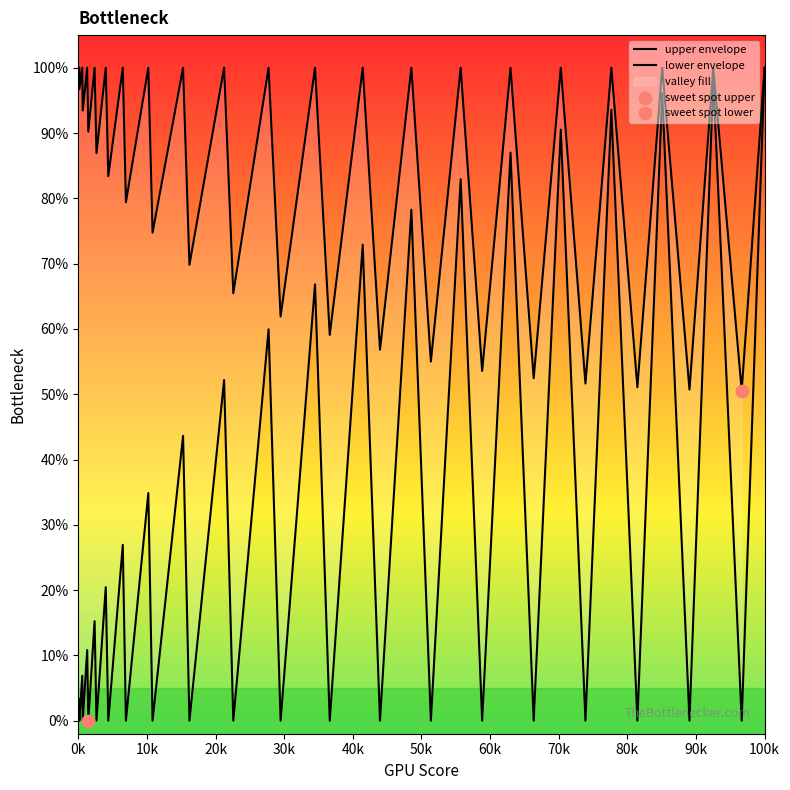

Which series reaches the maximum Y coordinate?

upper envelope